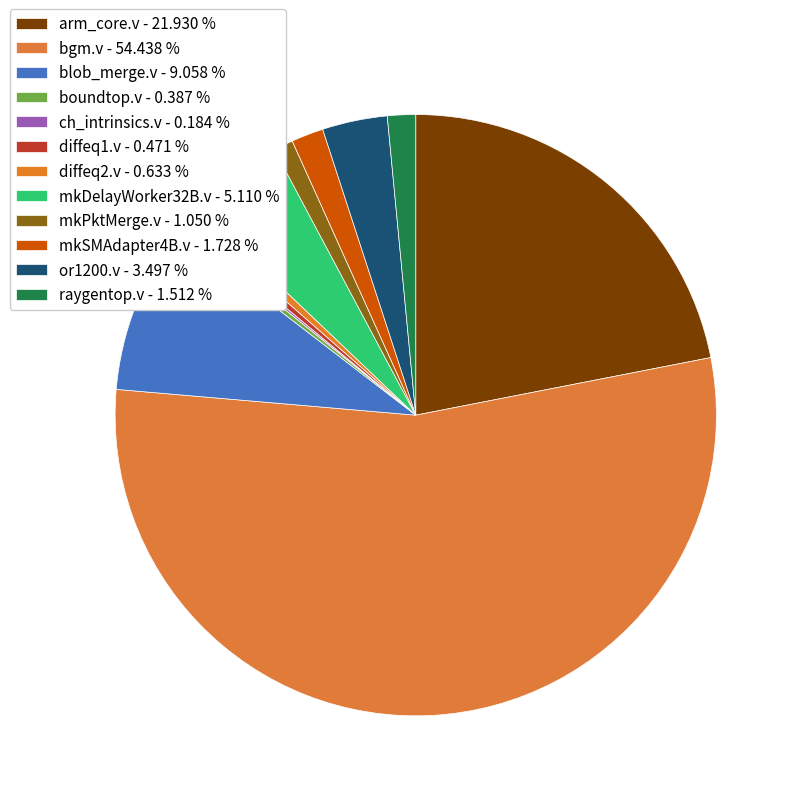

How much of the chart is everything except ch_intrinsics.v?

99.8%